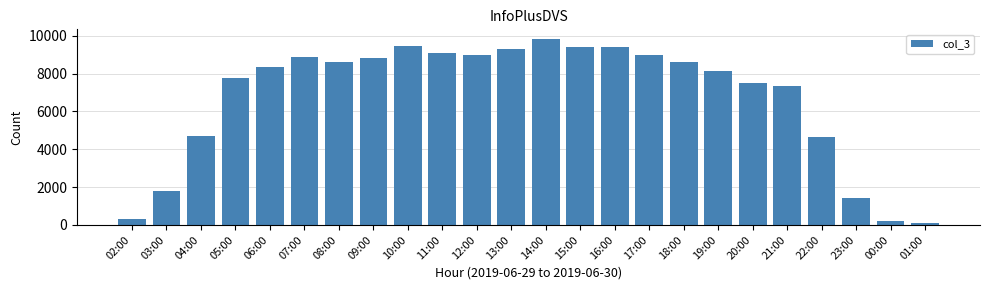

Which label corresponds to the largest value in the chart?

14:00